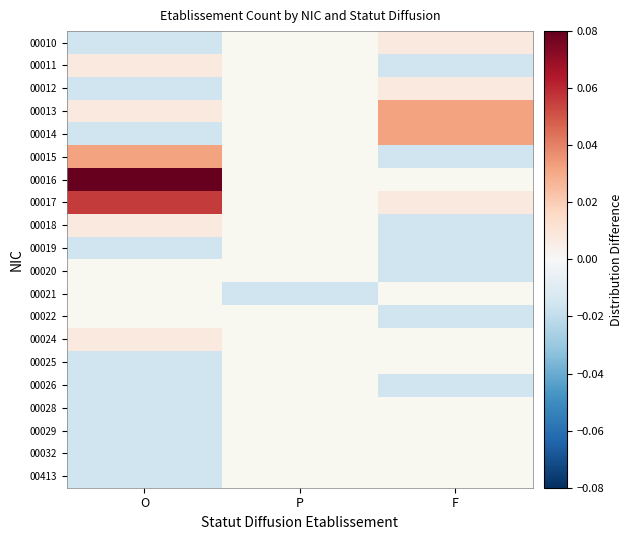

List the series in order of their peak value, highest first.

00016, 00017, 00013, 00014, 00015, 00010, 00011, 00012, 00018, 00019, 00020, 00021, 00022, 00024, 00025, 00026, 00028, 00029, 00032, 00413